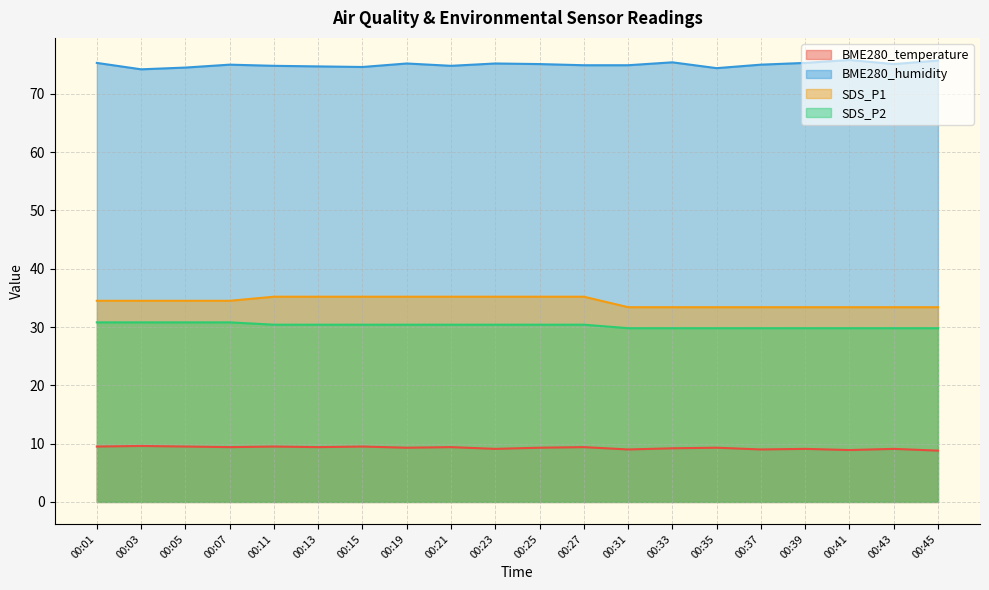

How many SDS_P2 values are between 29 and 30?

8